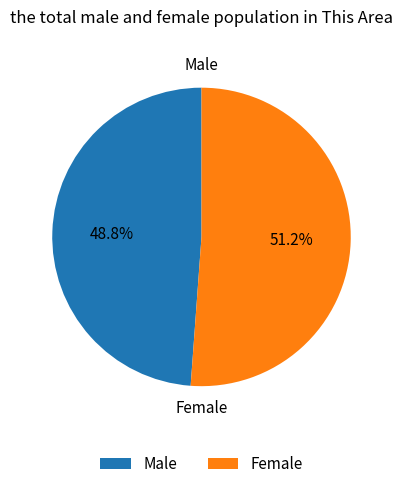

True or false: Male accounts for 59% of the total.

False